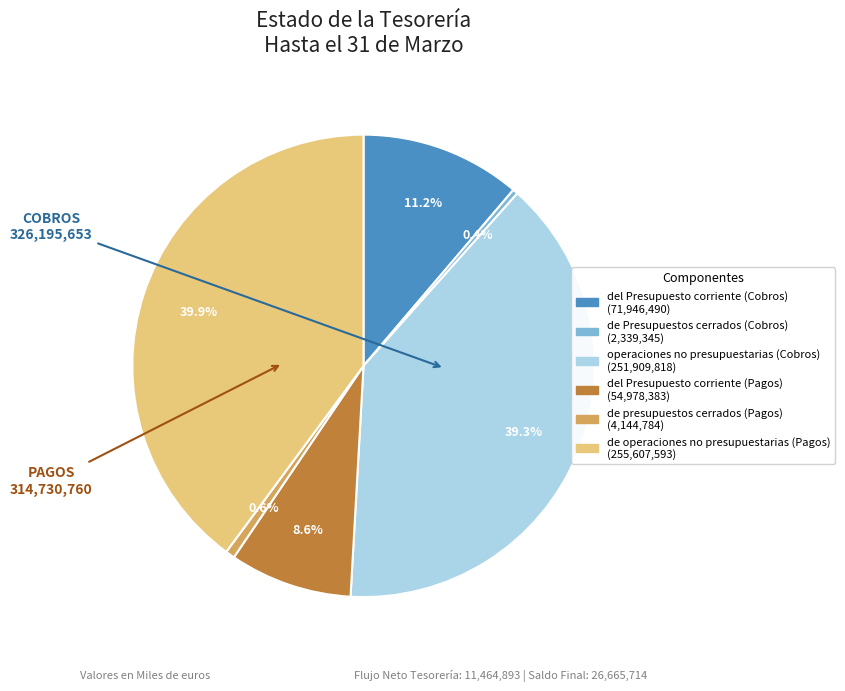

To the nearest percent, what is the difference between the operaciones no presupuestarias (Cobros) and del Presupuesto corriente (Cobros) slice percentages?

28%